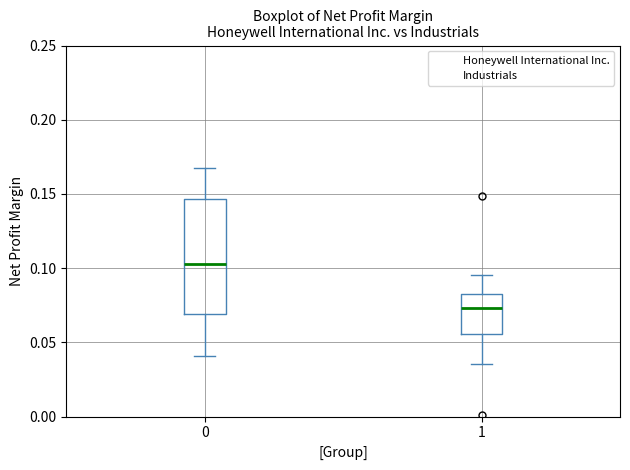

Where does the lower whisker of the box at x = 1 end on the y-axis? The values are not printed on the chart, so give them approximately, as read against the axis.

0.035